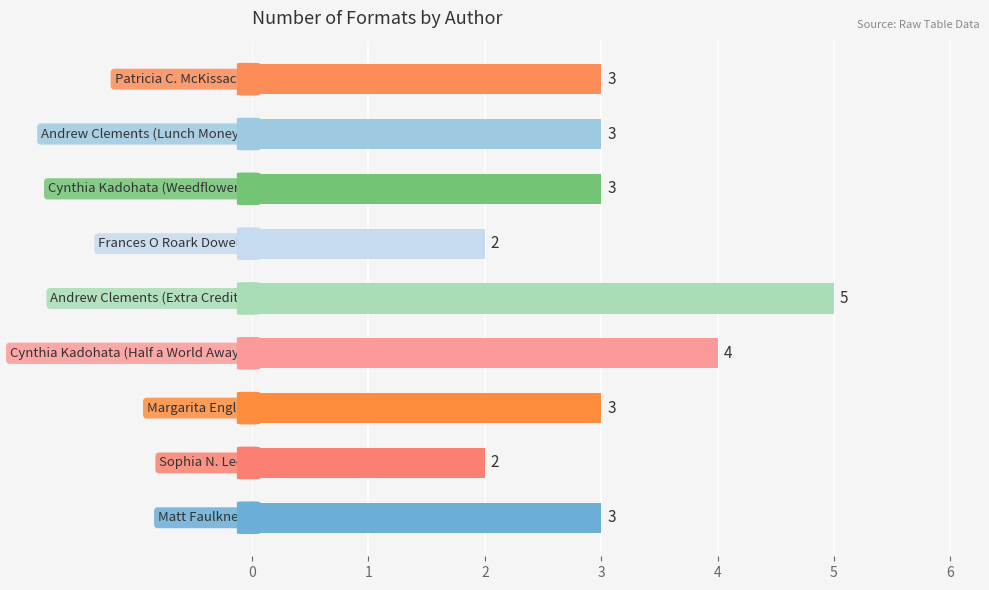

What is the difference between the maximum and minimum values?

3